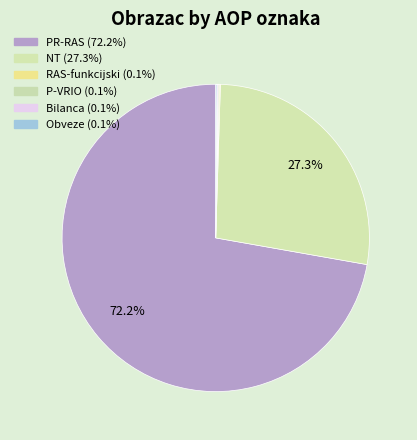

Rank the categories by value from highest to lowest.

PR-RAS, NT, RAS-funkcijski, P-VRIO, Bilanca, Obveze